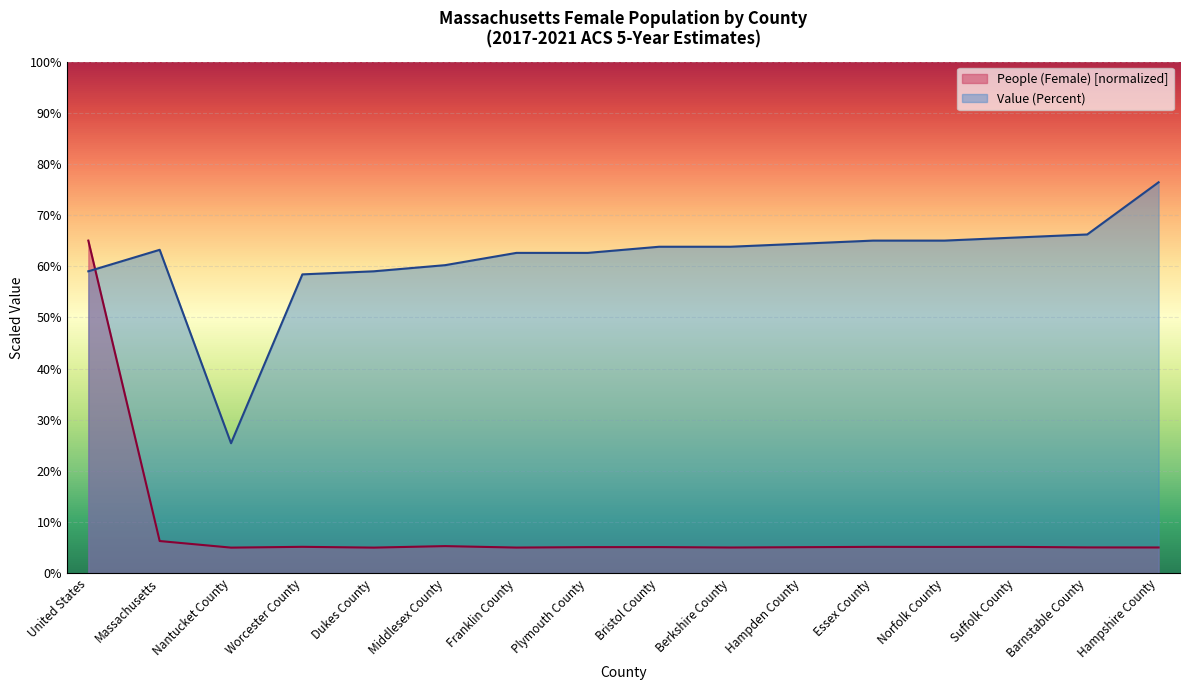

Between which two adjacent categories do People (Female) and Value (Percent) first intersect?

United States and Massachusetts